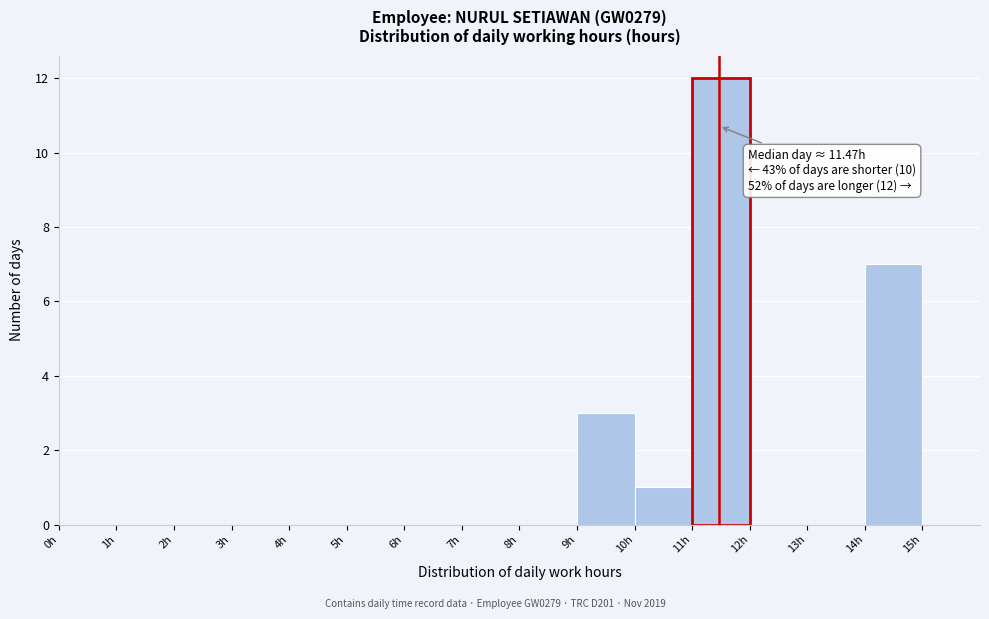

Which range on the x-axis has the tallest bar?

11 to 12